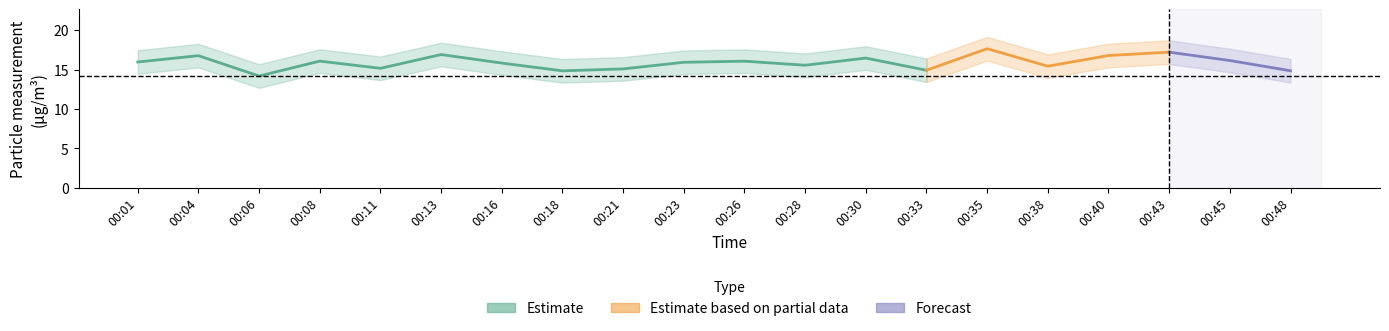

Does the chart have visible grid lines?

No